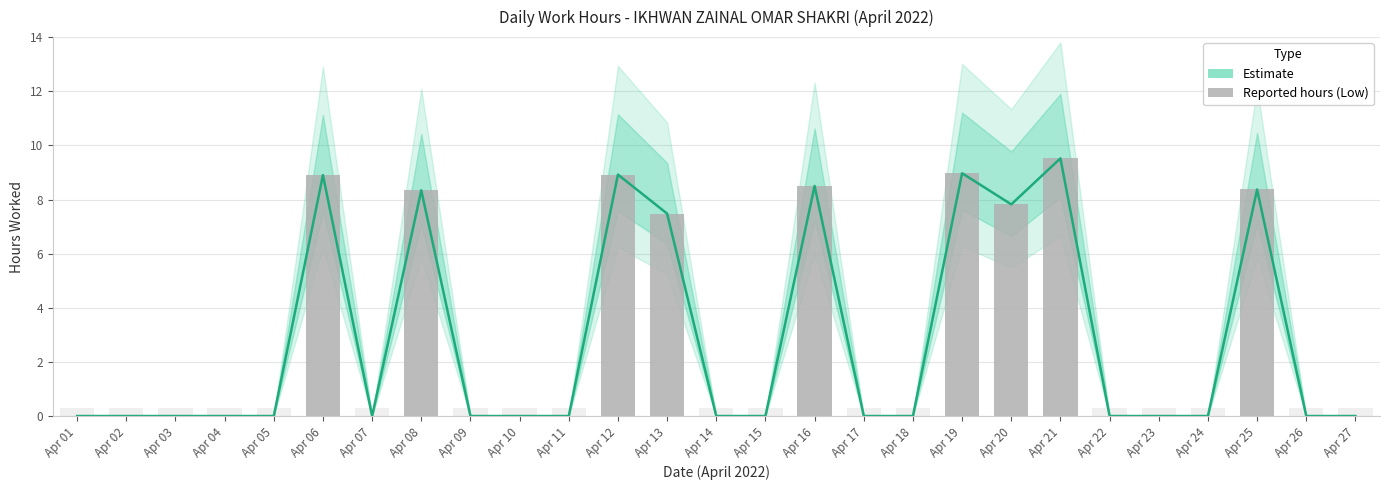

List the labels in order of Estimate value, largest first.

Apr 21, Apr 19, Apr 12, Apr 06, Apr 16, Apr 25, Apr 08, Apr 20, Apr 13, Apr 01, Apr 02, Apr 03, Apr 04, Apr 05, Apr 07, Apr 09, Apr 10, Apr 11, Apr 14, Apr 15, Apr 17, Apr 18, Apr 22, Apr 23, Apr 24, Apr 26, Apr 27